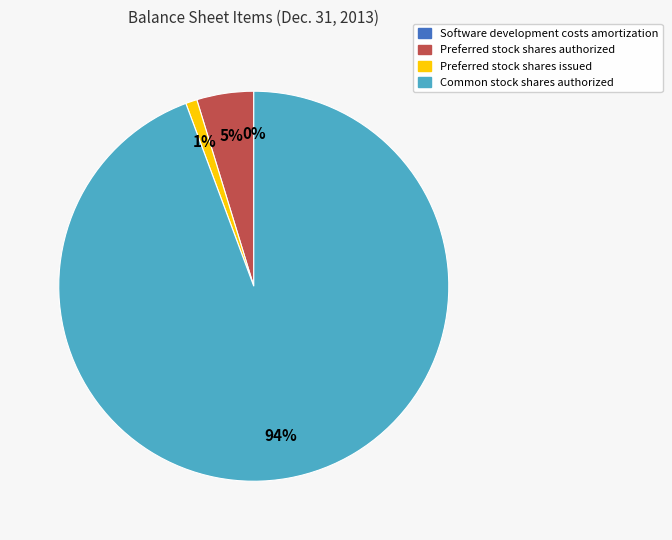

To the nearest percent, what percentage of the pie is Preferred stock shares issued?

1%